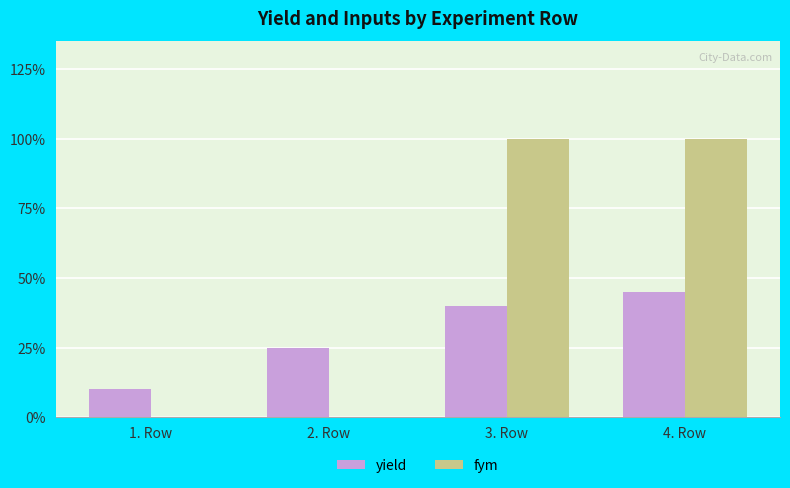

What is the difference between the highest and lowest values at 2. Row?

2500